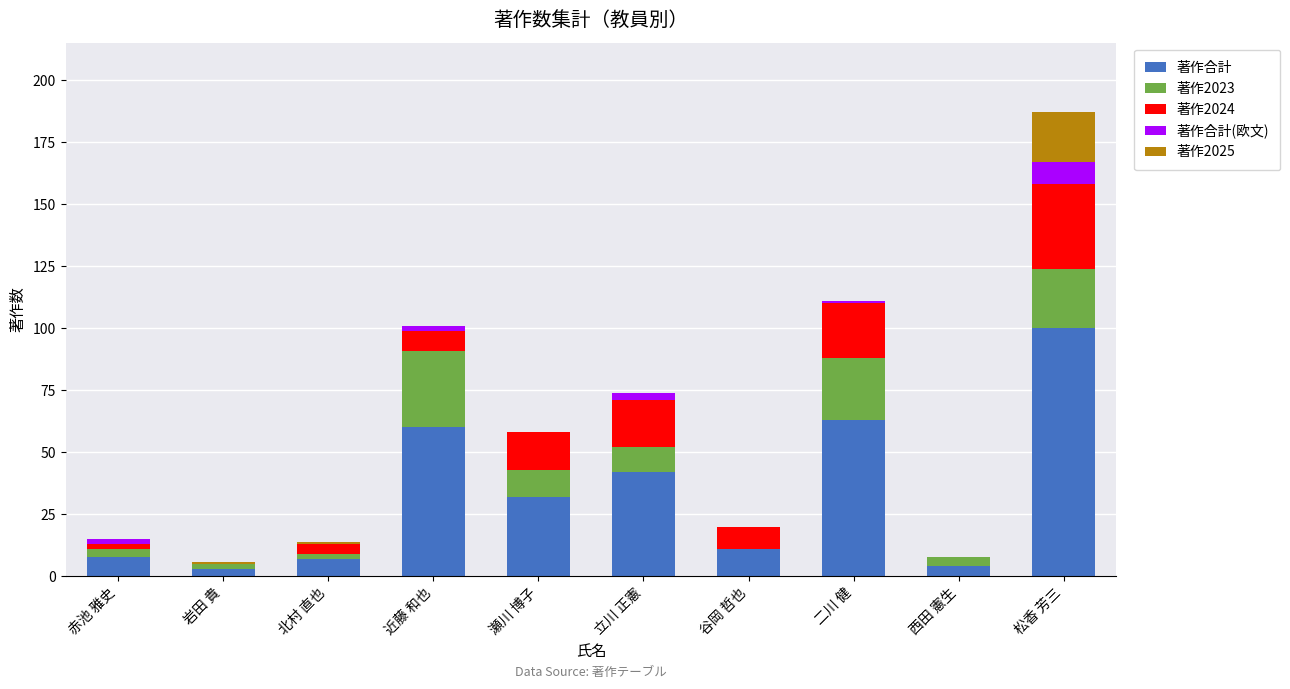

At which category is the sum across all series the highest?

松香 芳三